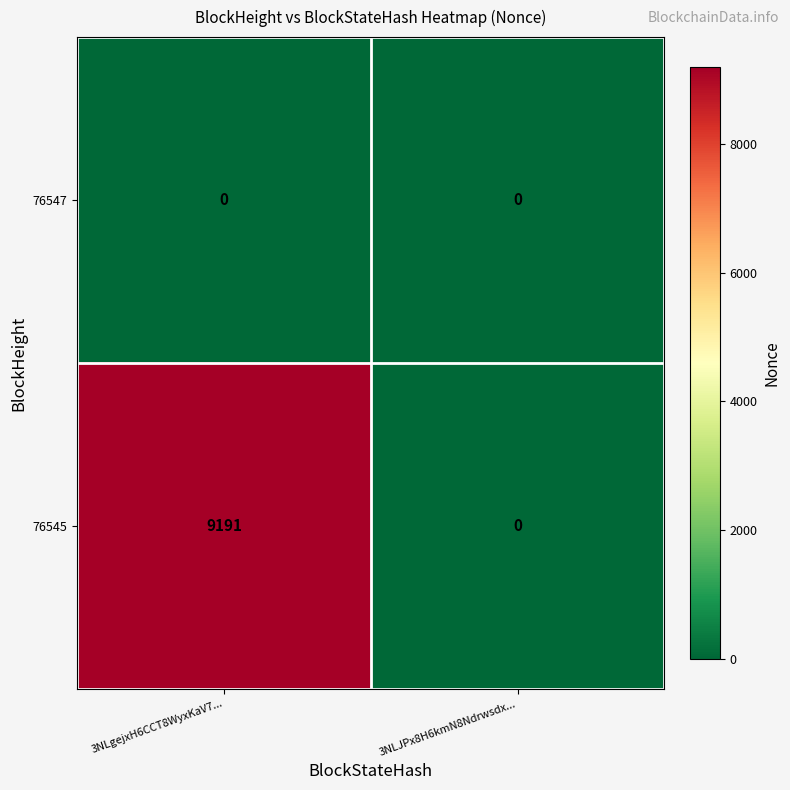

Rank the series by their maximum value, from lowest to highest.

76547, 76545